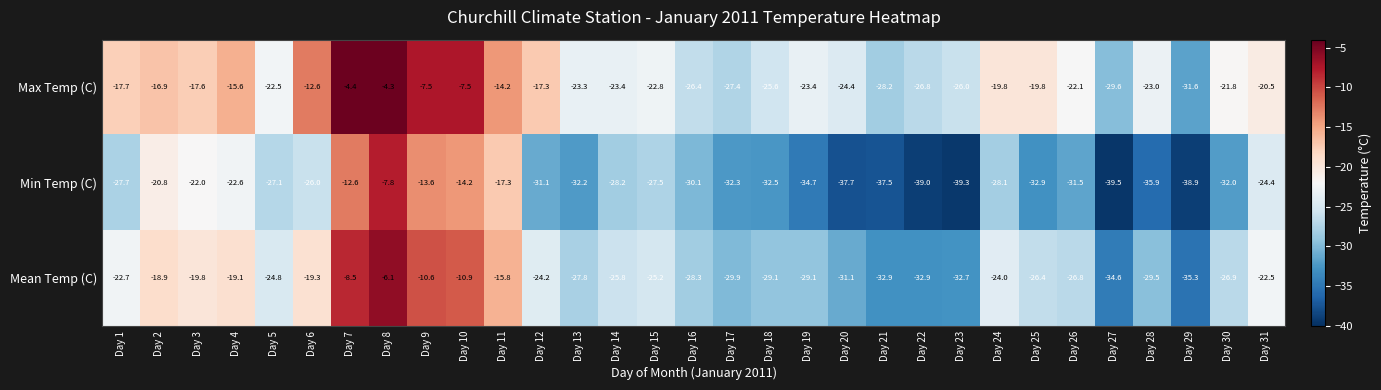

What is the average value of the Mean Temp (C) series?

-24.2